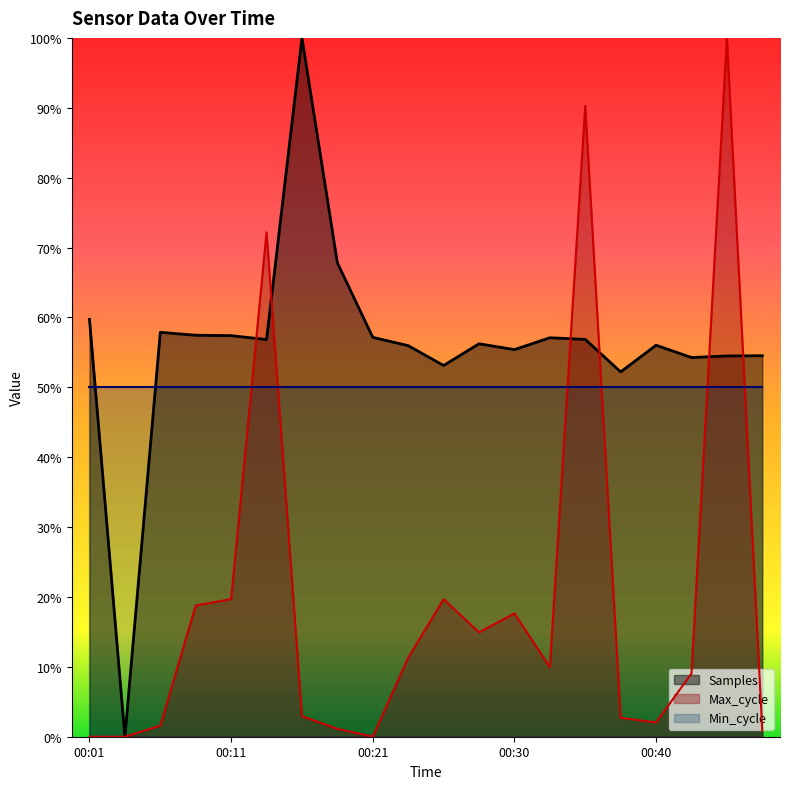

Reading left to right, what are all the values shown in this chart?

Samples: 0.6	0.0	0.6	0.6	0.6	0.6	1.0	0.7	0.6	0.6	0.5	0.6	0.6	0.6	0.6	0.5	0.6	0.5	0.5	0.5
Max_cycle: 0.0	0.0	0.0	0.2	0.2	0.7	0.0	0.0	0.0	0.1	0.2	0.1	0.2	0.1	0.9	0.0	0.0	0.1	1.0	0.0